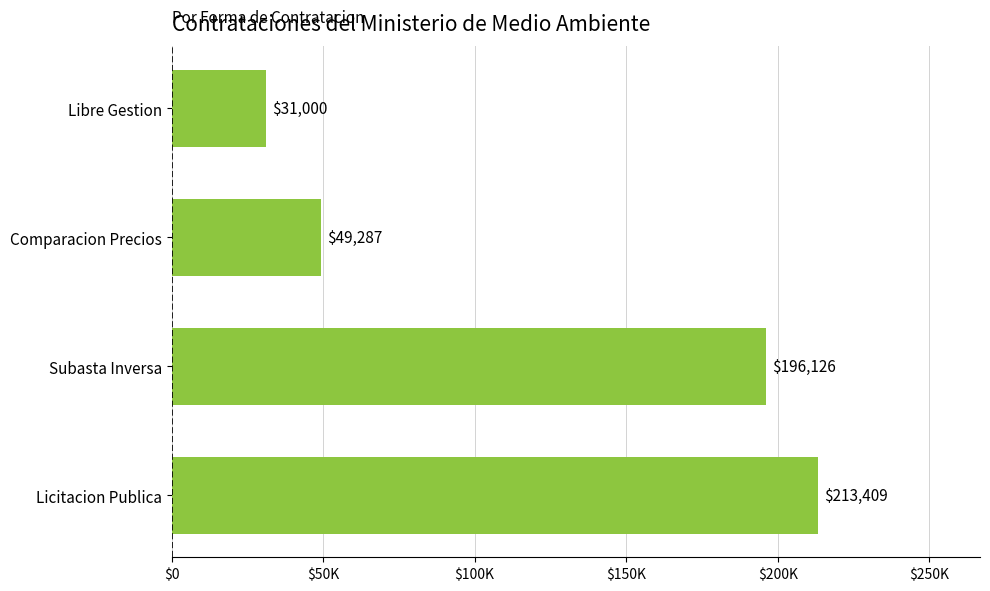

Are the bars horizontal?

Yes